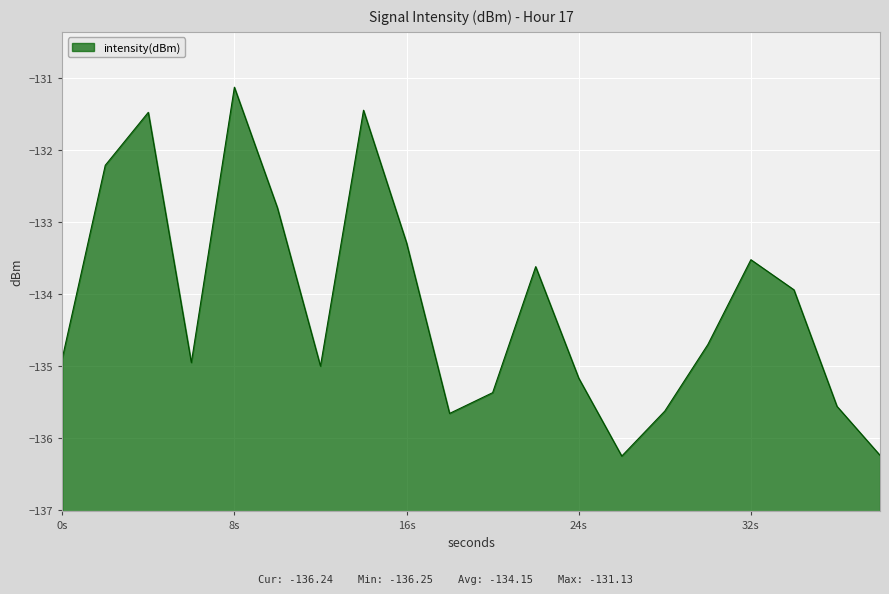

How many lines are shown in the chart?

1